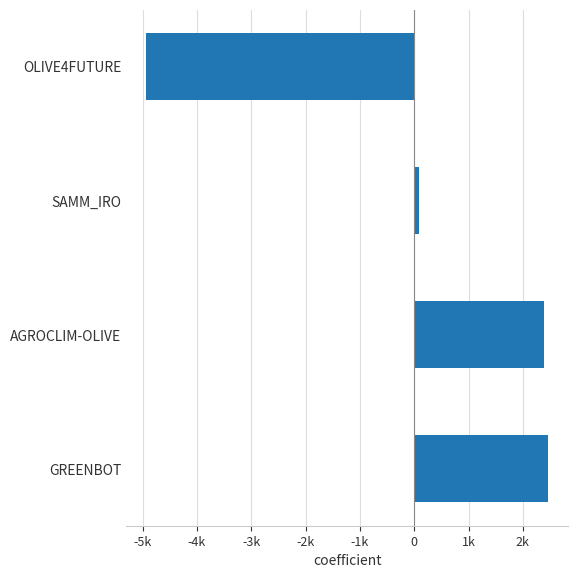

Rank the categories by value from lowest to highest.

OLIVE4FUTURE, SAMM_IRO, AGROCLIM-OLIVE, GREENBOT